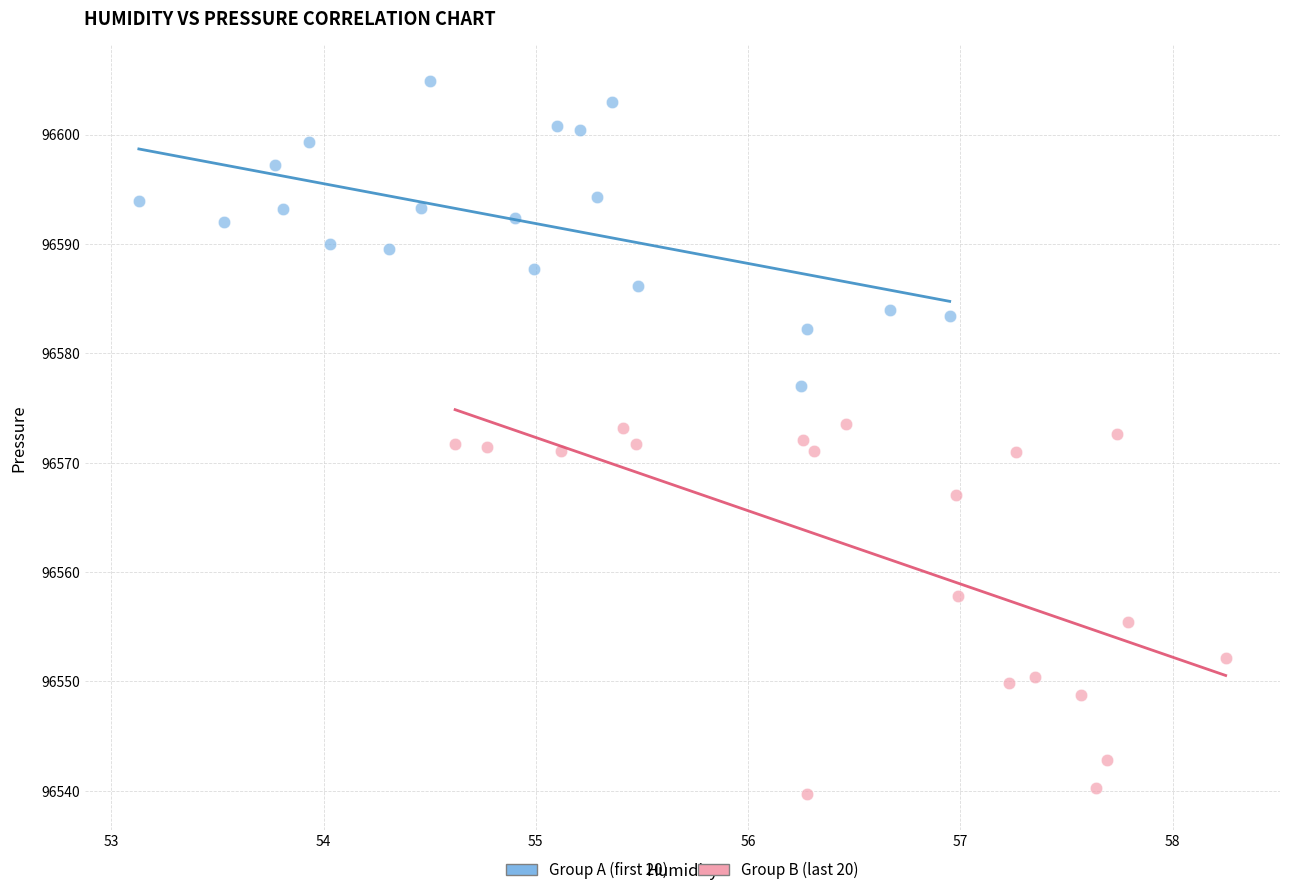

What are all the series names shown in the legend?

Group A (first 20), Group B (last 20)